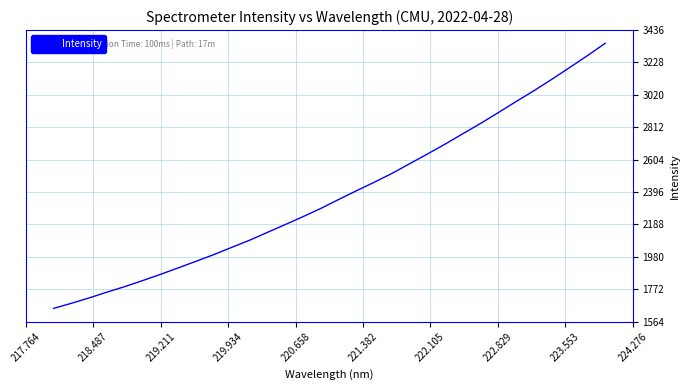

What is the difference between the maximum and minimum values?

1702.0